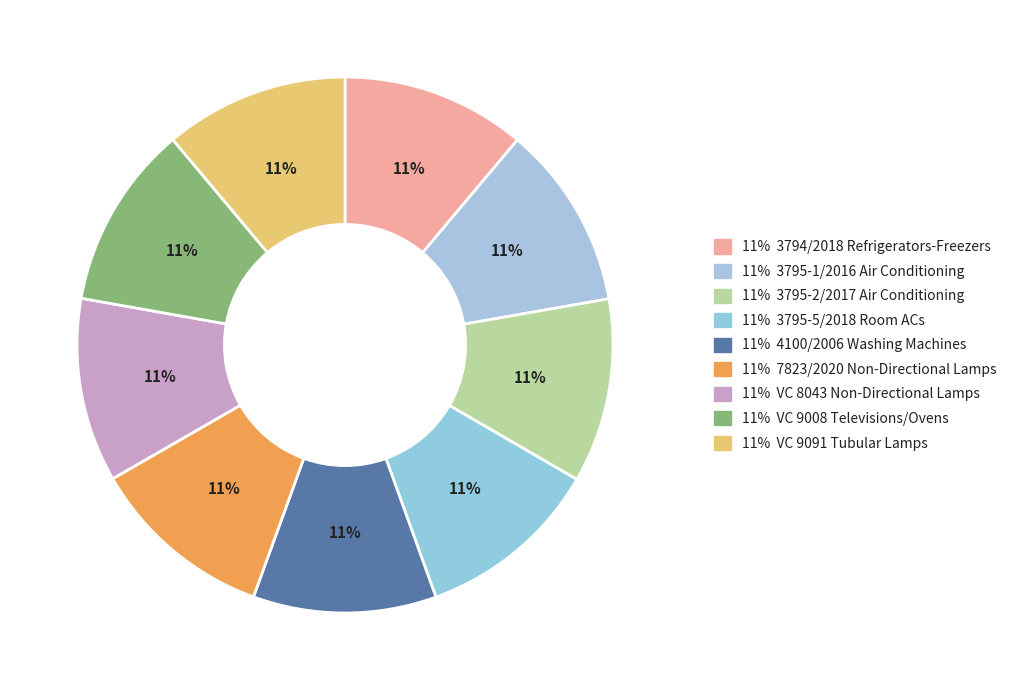

Count the number of slices in the pie.

9